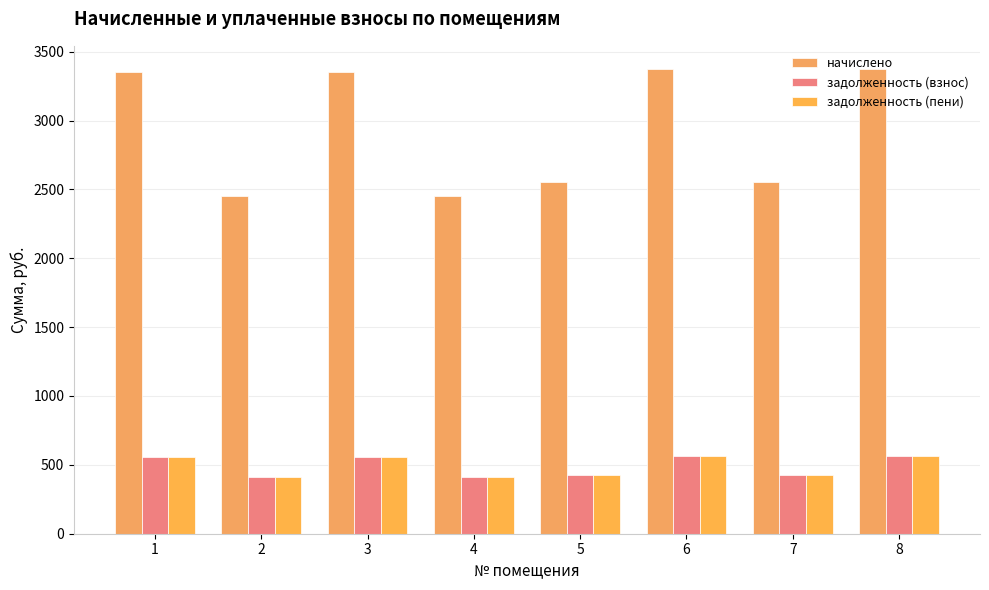

The value of задолженность (взнос) at 5 is 425.8. True or false?

True